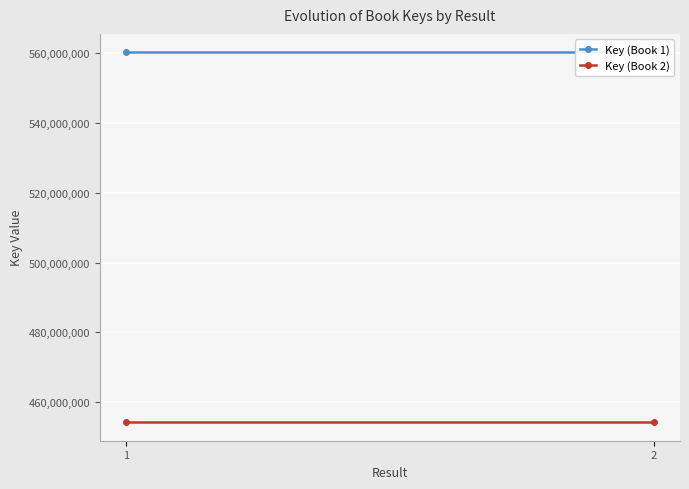

Reading right to left, what are all the values shown in this chart?

Key (Book 1): 2=560276108	1=560276108
Key (Book 2): 2=454247016	1=454247016